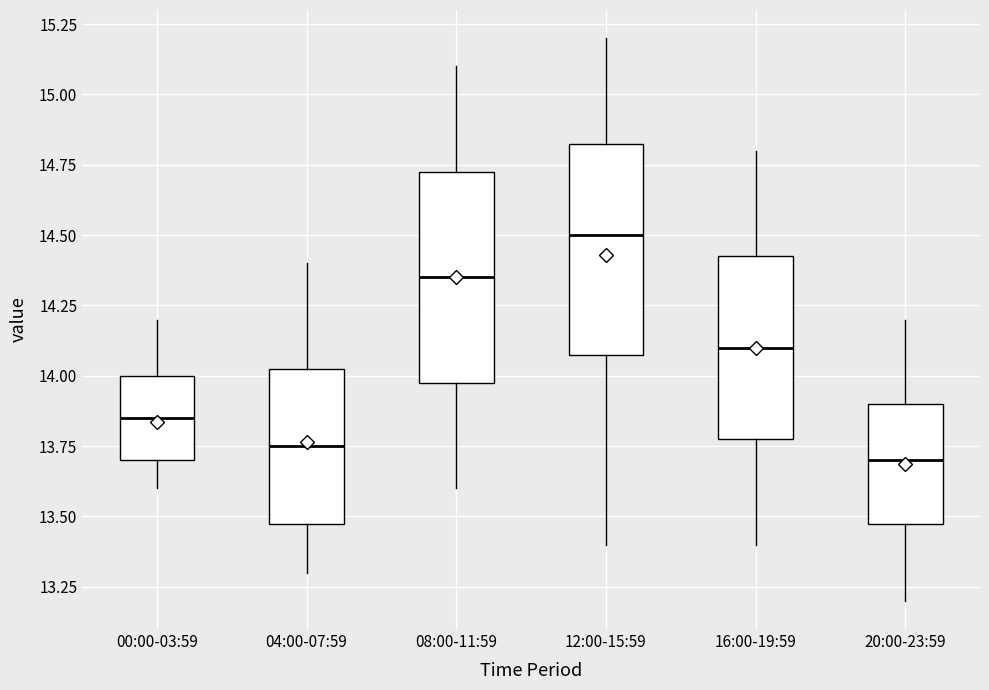

Reading left to right, read every box against the y-axis: the position of its median line, the range the box covers, and the ends of its whiskers. The values are not printed on the chart, so give them approximately, as read against the axis.

00:00-03:59: median 13.85, box 13.70 to 14.00, whiskers 13.60 to 14.20
04:00-07:59: median 13.75, box 13.50 to 14.05, whiskers 13.30 to 14.40
08:00-11:59: median 14.35, box 14.00 to 14.75, whiskers 13.60 to 15.10
12:00-15:59: median 14.50, box 14.10 to 14.85, whiskers 13.40 to 15.20
16:00-19:59: median 14.10, box 13.80 to 14.45, whiskers 13.40 to 14.80
20:00-23:59: median 13.70, box 13.50 to 13.90, whiskers 13.20 to 14.20